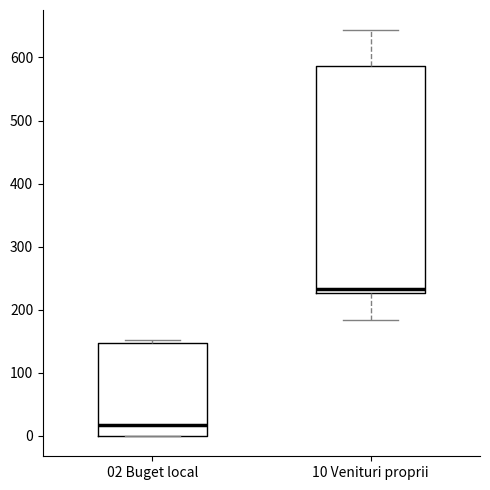

Which box is the tallest, from its lower edge to its upper edge?

10 Venituri proprii